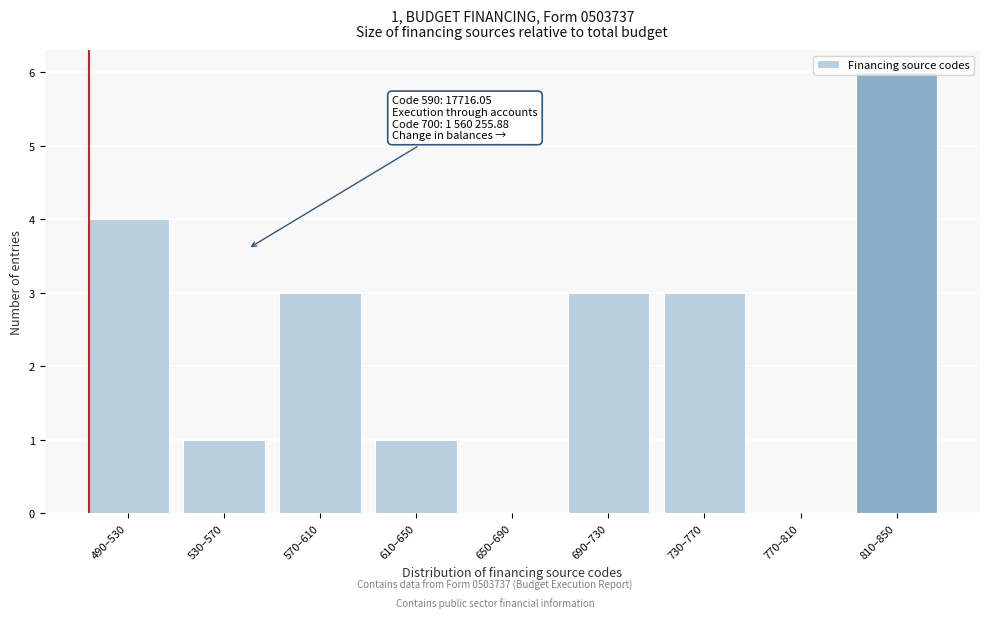

What is the sum of all values?

21